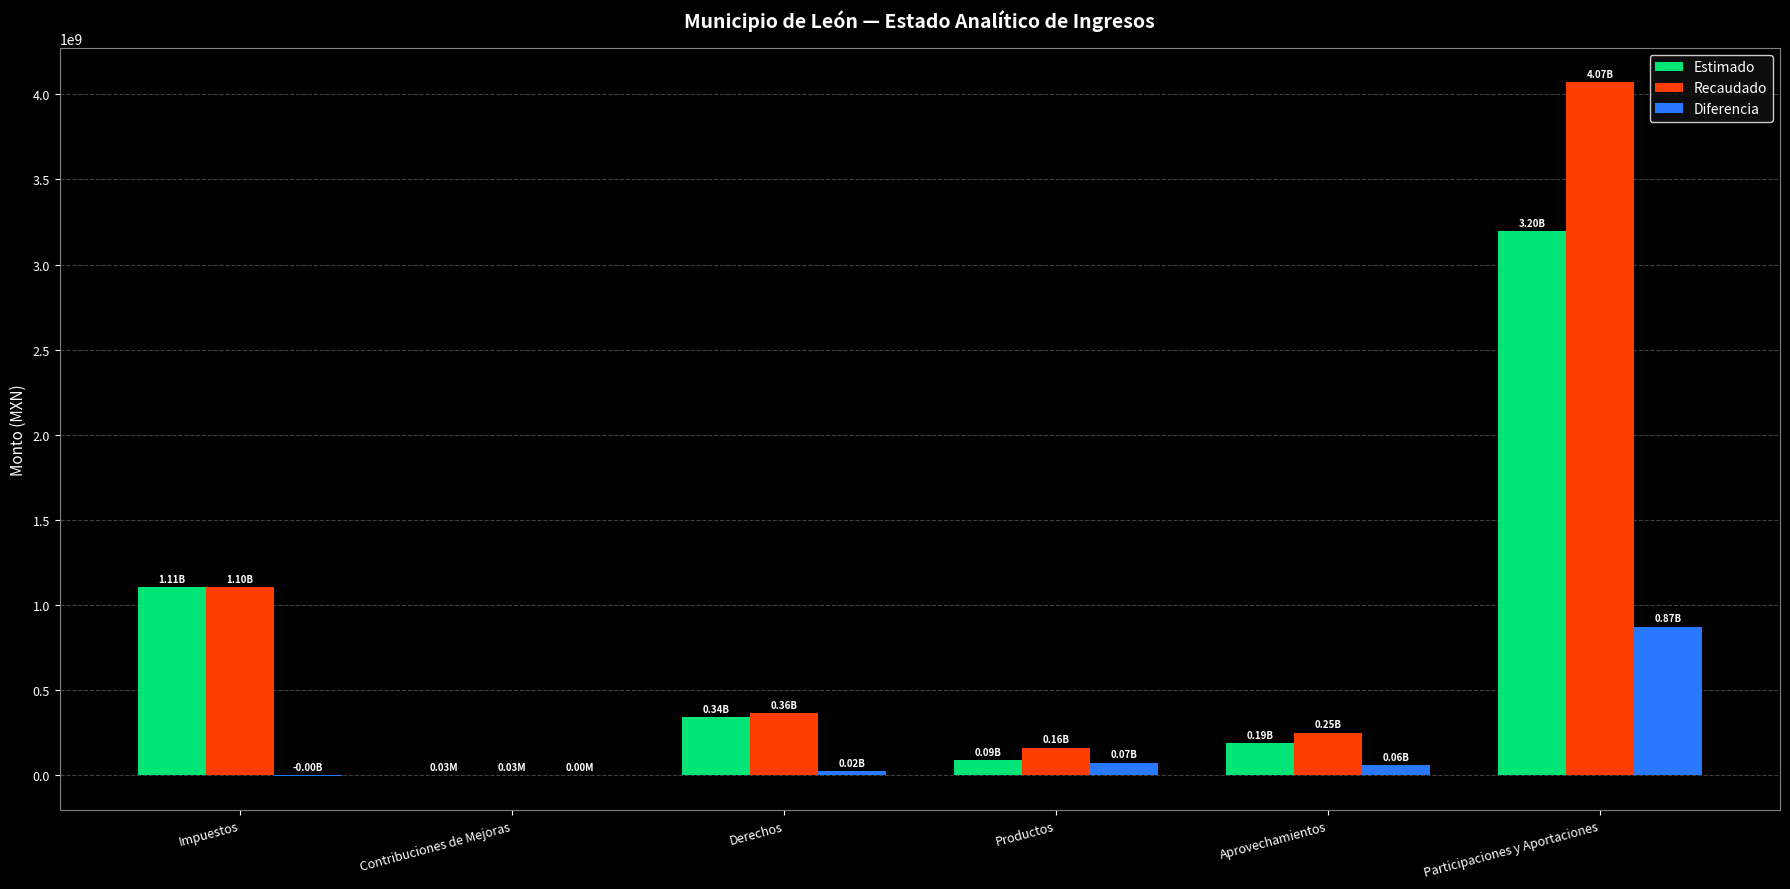

At which category is the sum across all series the highest?

Participaciones y Aportaciones